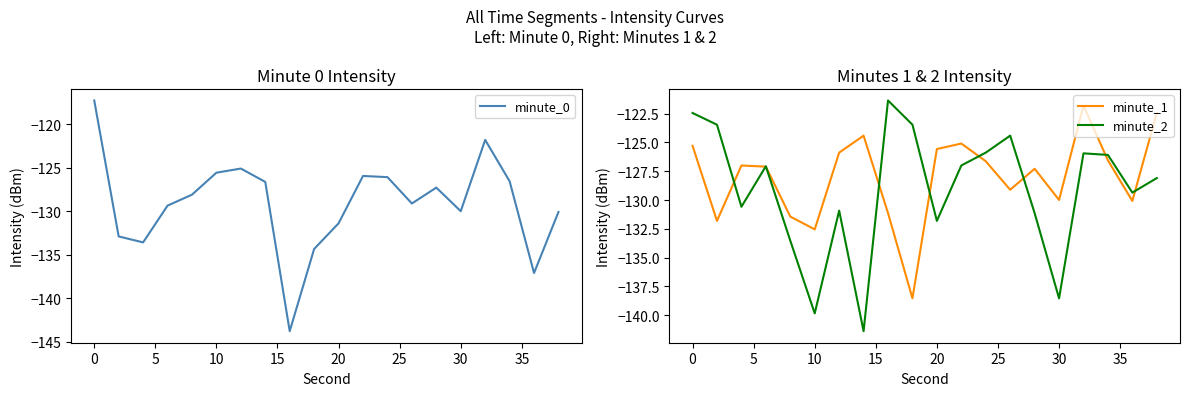

Is it true that minute_2 equals -122.5 at 0?

True